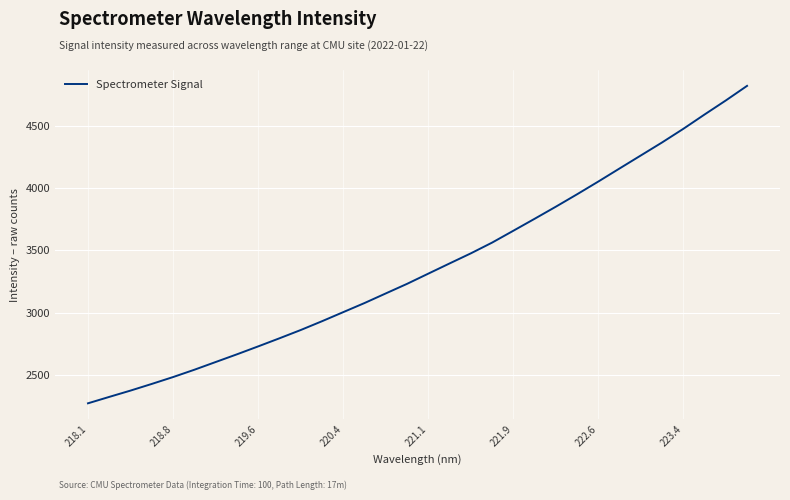

How many lines are shown in the chart?

1